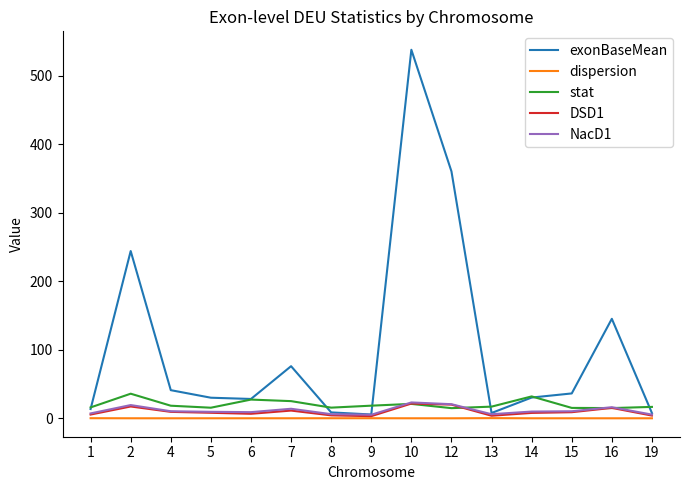

Which series has the largest total across all categories?

exonBaseMean